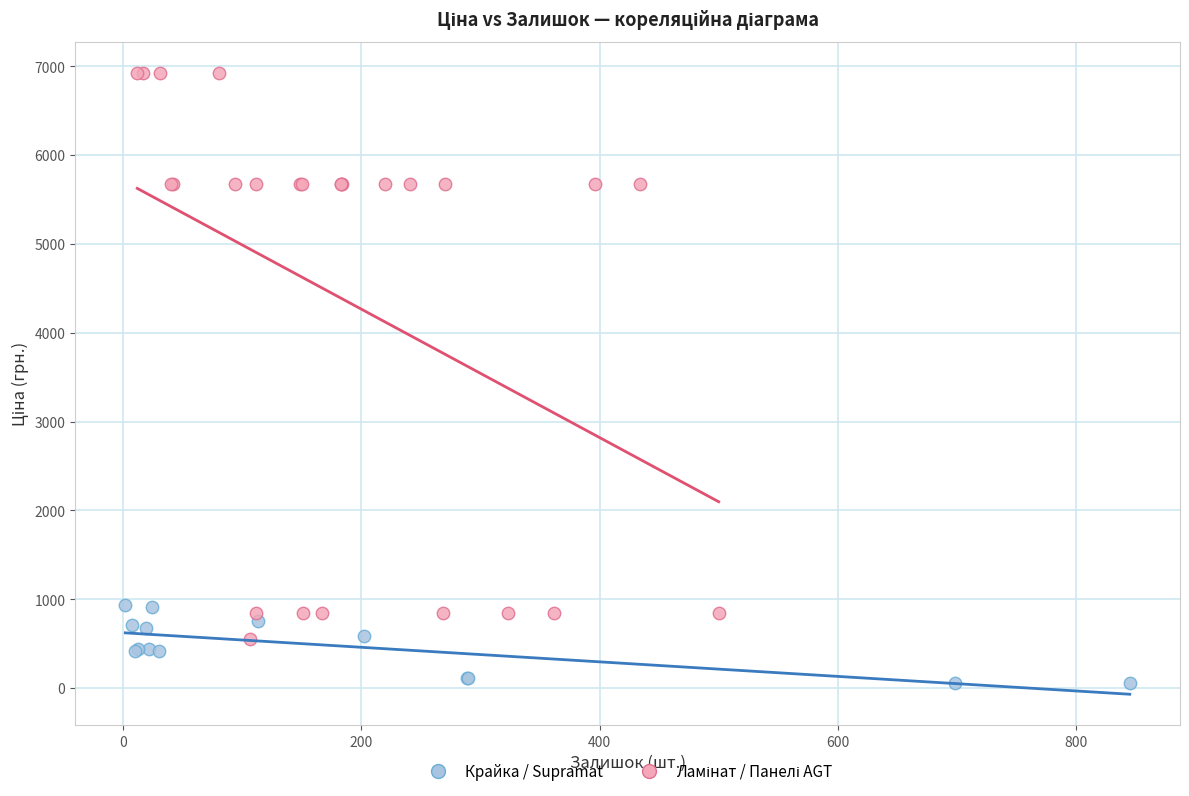

Which series reaches the minimum Y coordinate?

Крайка / Supramat